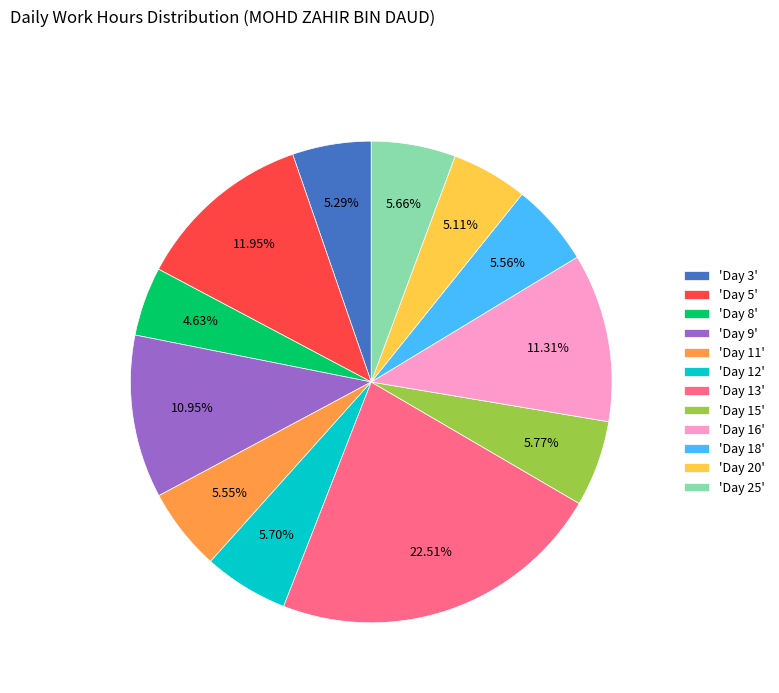

Approximately how many times larger is the value at 'Day 15' compared to 'Day 8'?

1.2